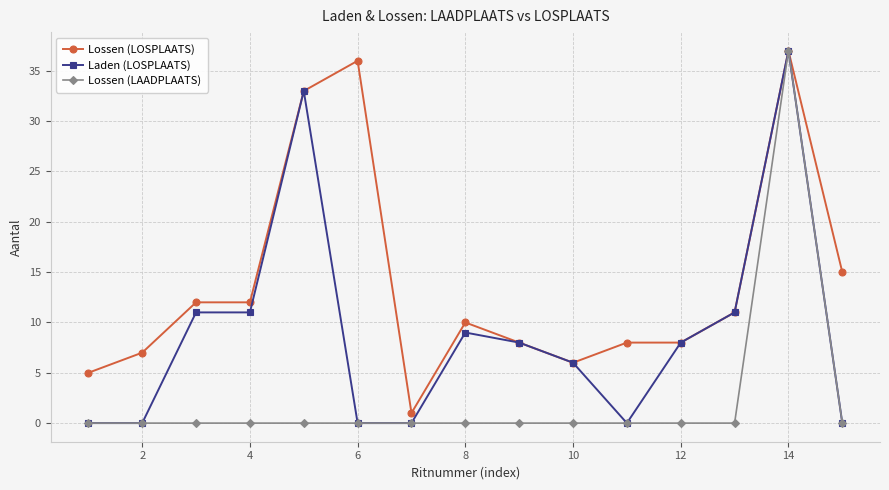

What is the maximum value shown in the chart?

37